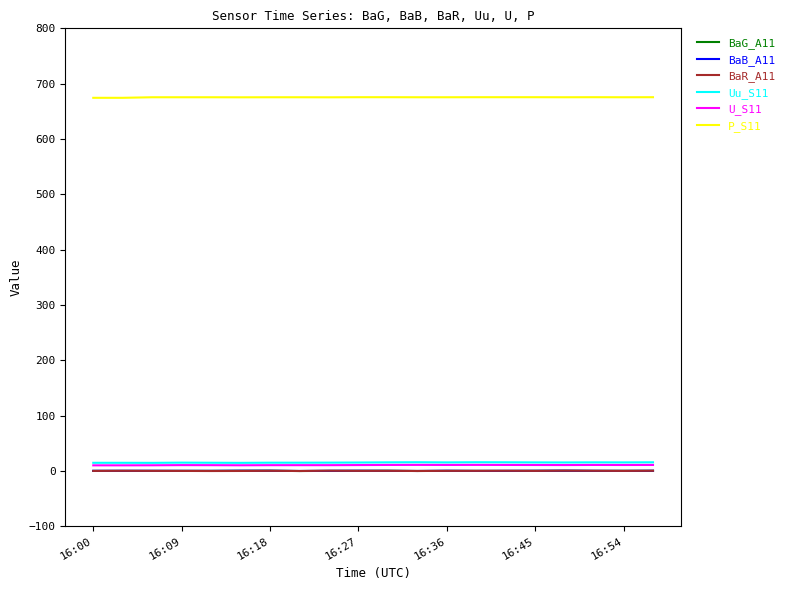

True or false: U_S11 and P_S11 intersect in this chart.

False